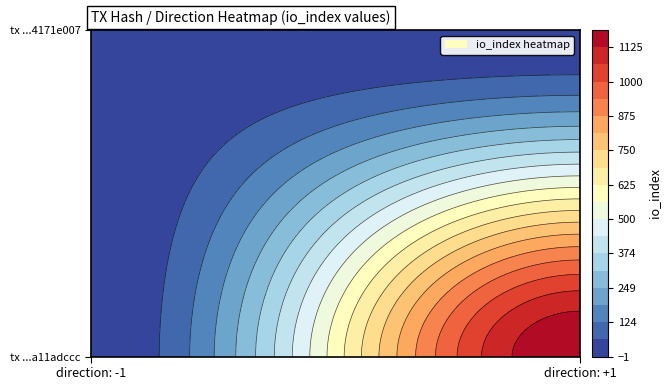

At how many categories does at least one series exceed 434?

1